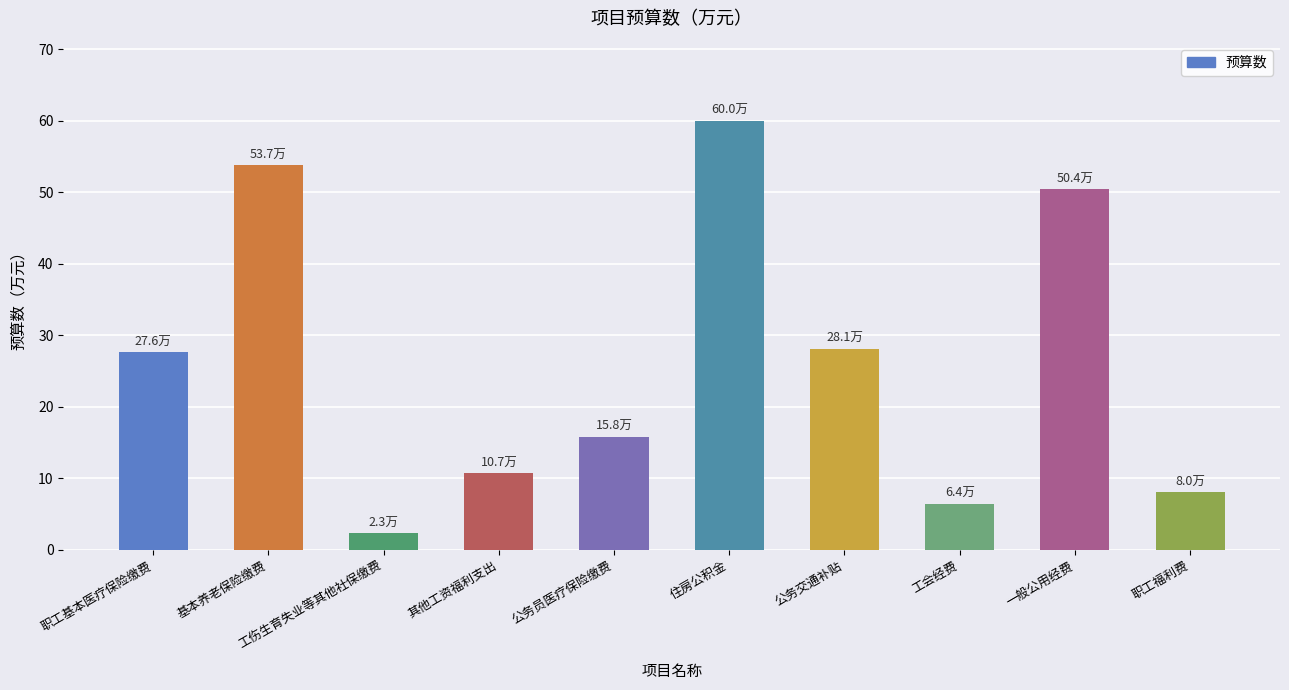

What is the maximum value shown in the chart?

60.0